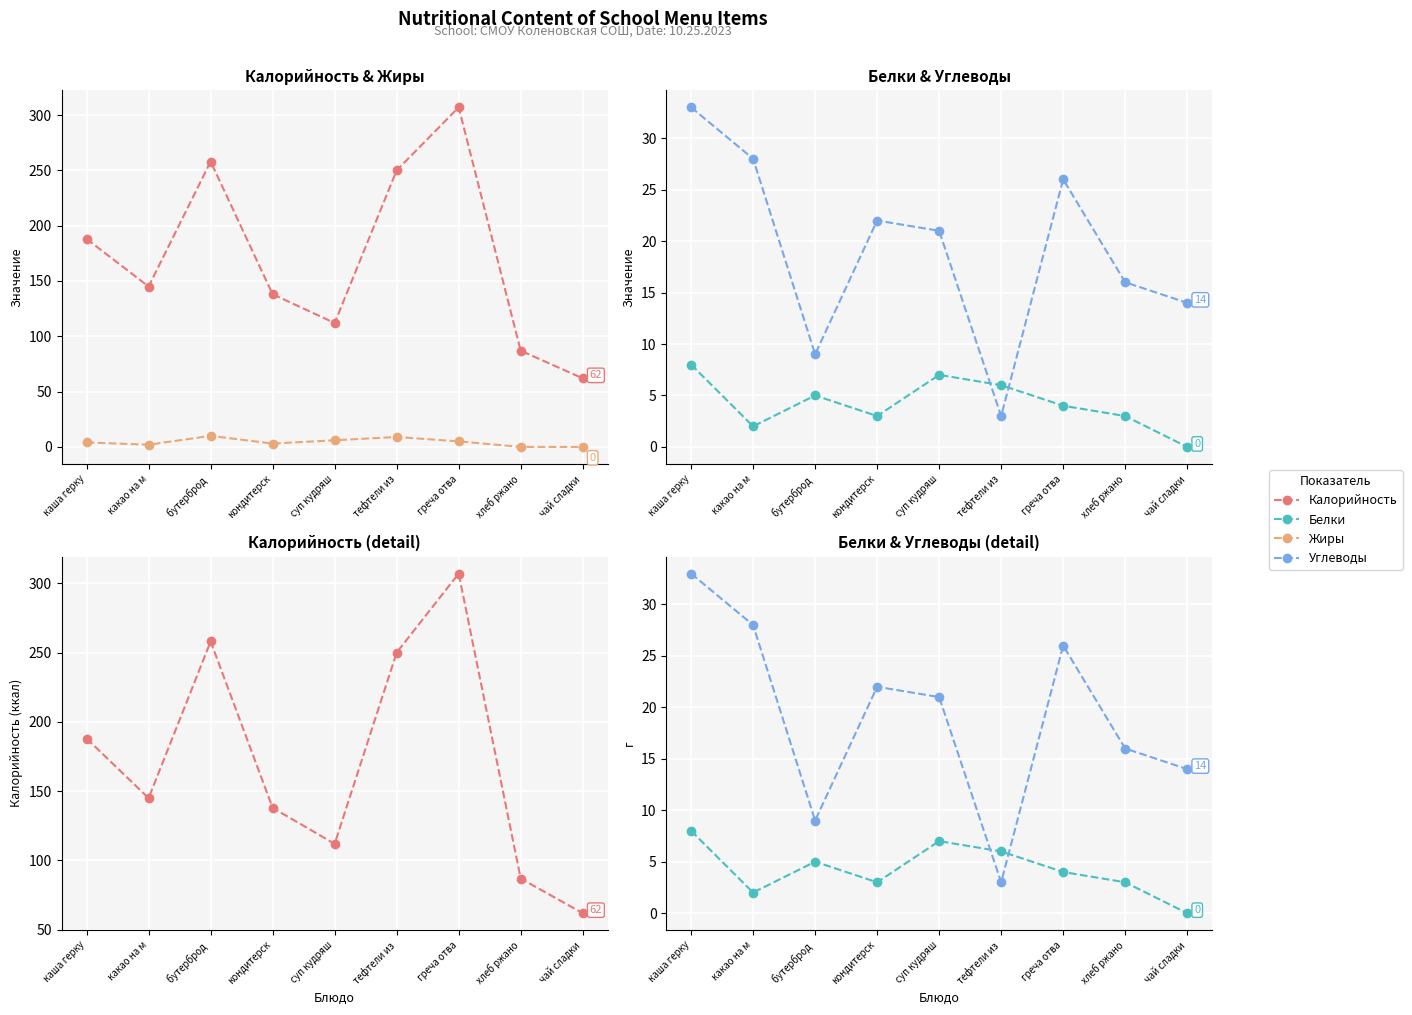

Which series has the largest range (max minus min)?

Калорийность